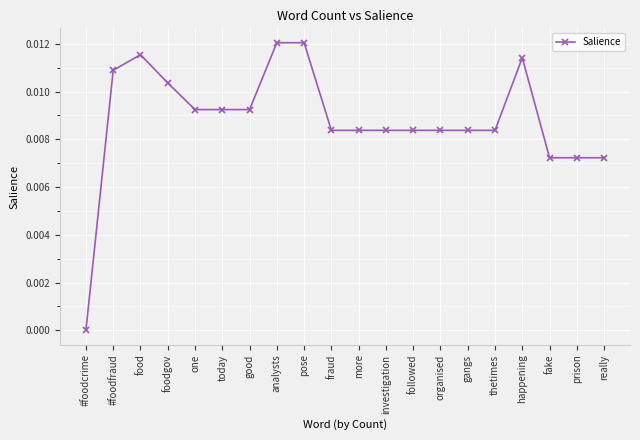

Count the number of data series in this chart.

1